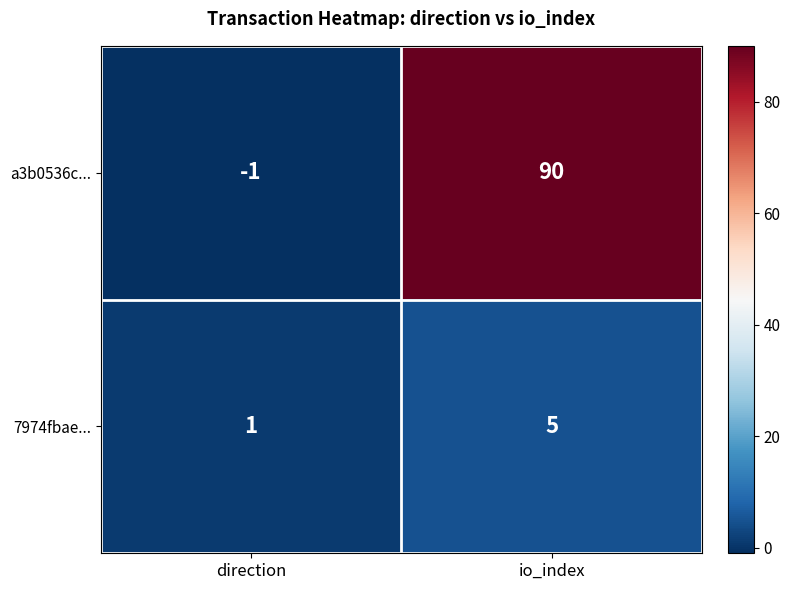

What is the smallest value displayed?

-1